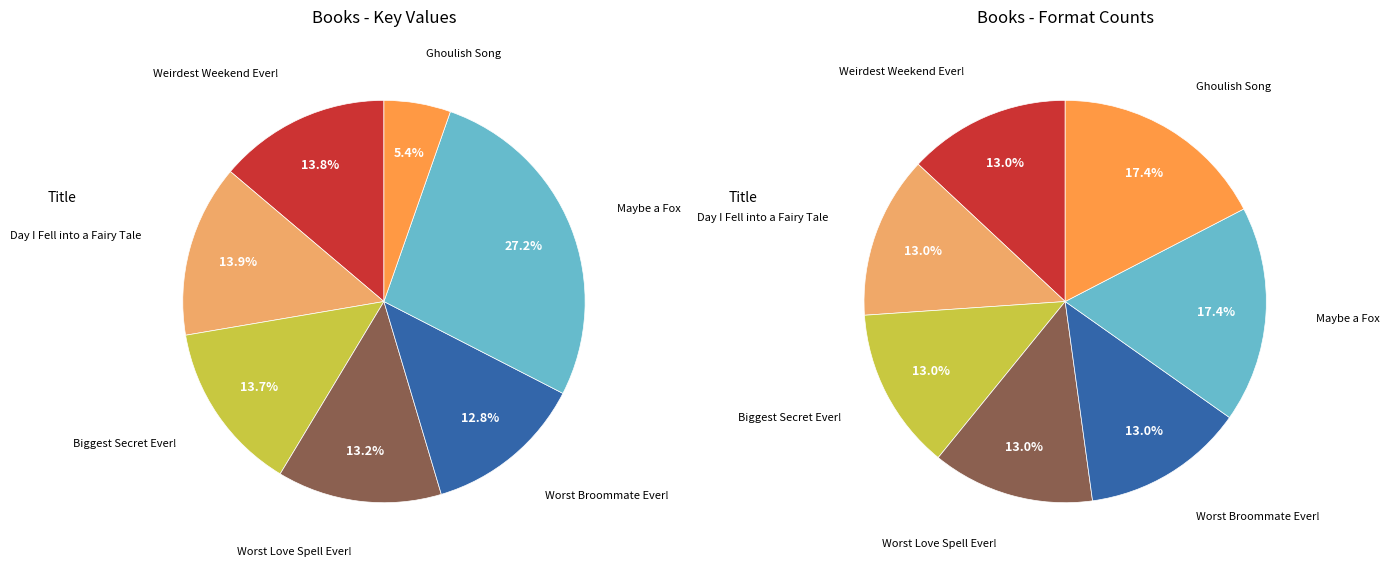

Is there a majority slice in this chart?

No